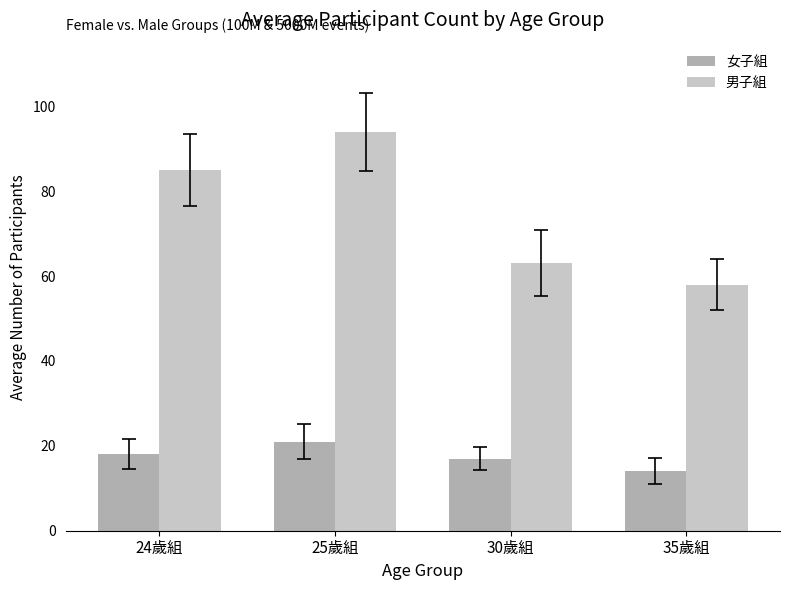

Reading left to right, transcribe all the data shown in this chart.

女子組: 18	21	17	14
男子組: 85	94	63	58